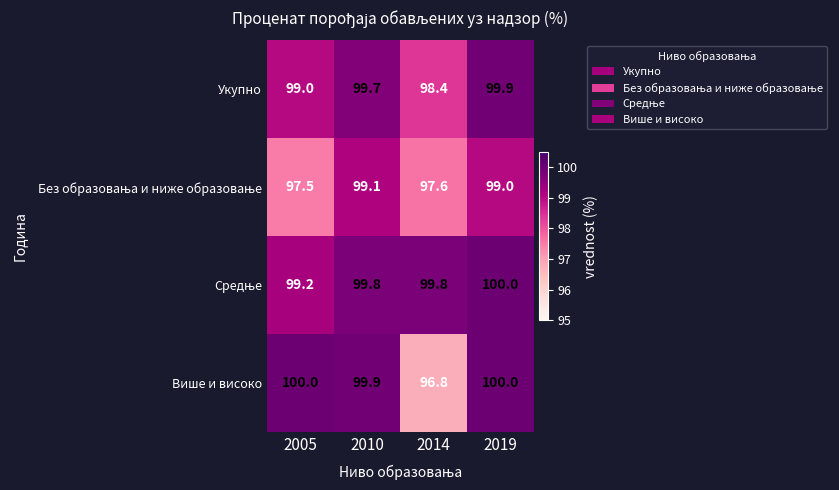

At which label is Укупно closest to 99?

2005